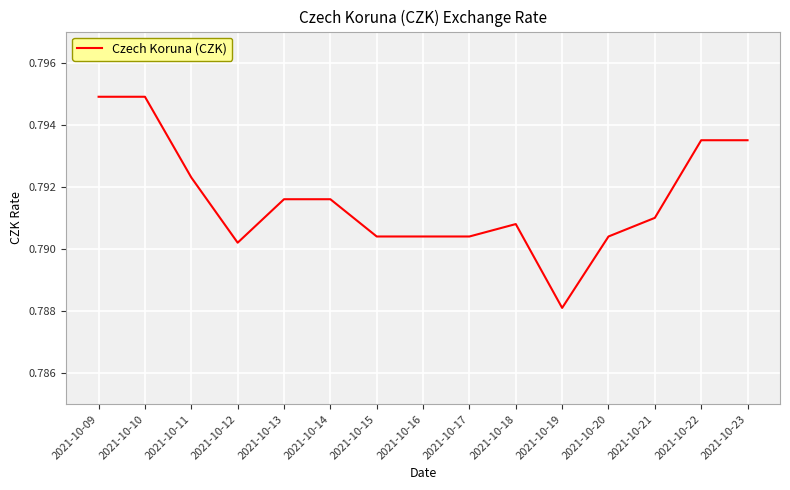

Where is the data nearest to the value 0?

2021-10-19